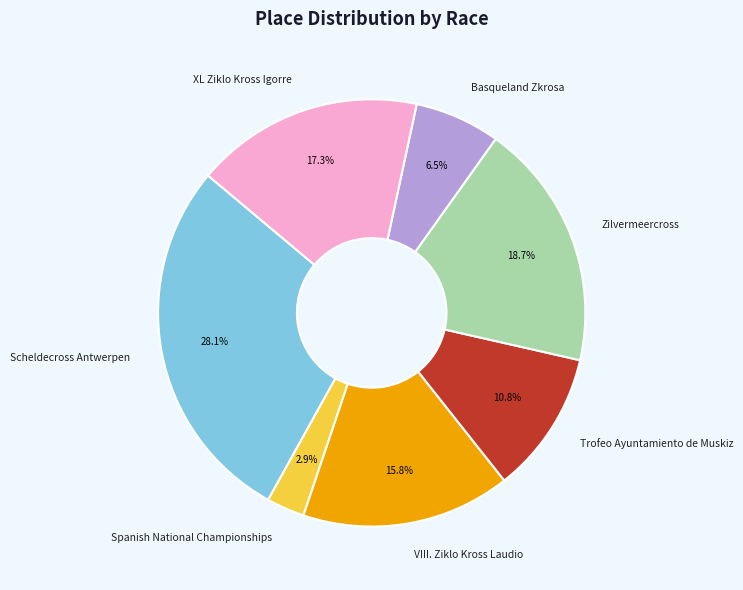

Rank the categories by value from highest to lowest.

Scheldecross Antwerpen, Zilvermeercross, XL Ziklo Kross Igorre, VIII. Ziklo Kross Laudio, Trofeo Ayuntamiento de Muskiz, Basqueland Zkrosa, Spanish National Championships